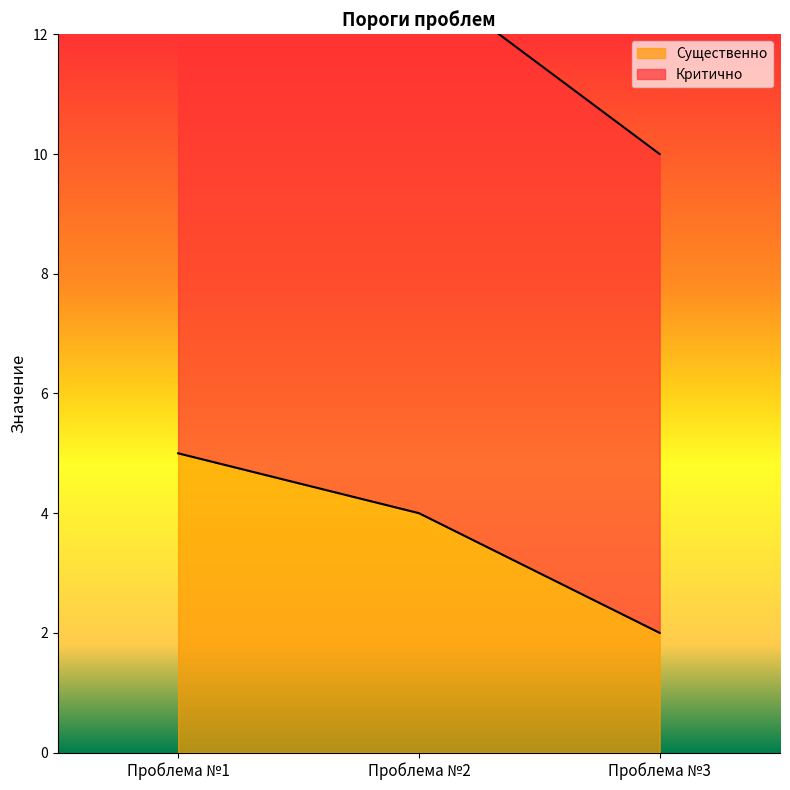

Rank the categories by Существенно value from lowest to highest.

Проблема №3, Проблема №2, Проблема №1